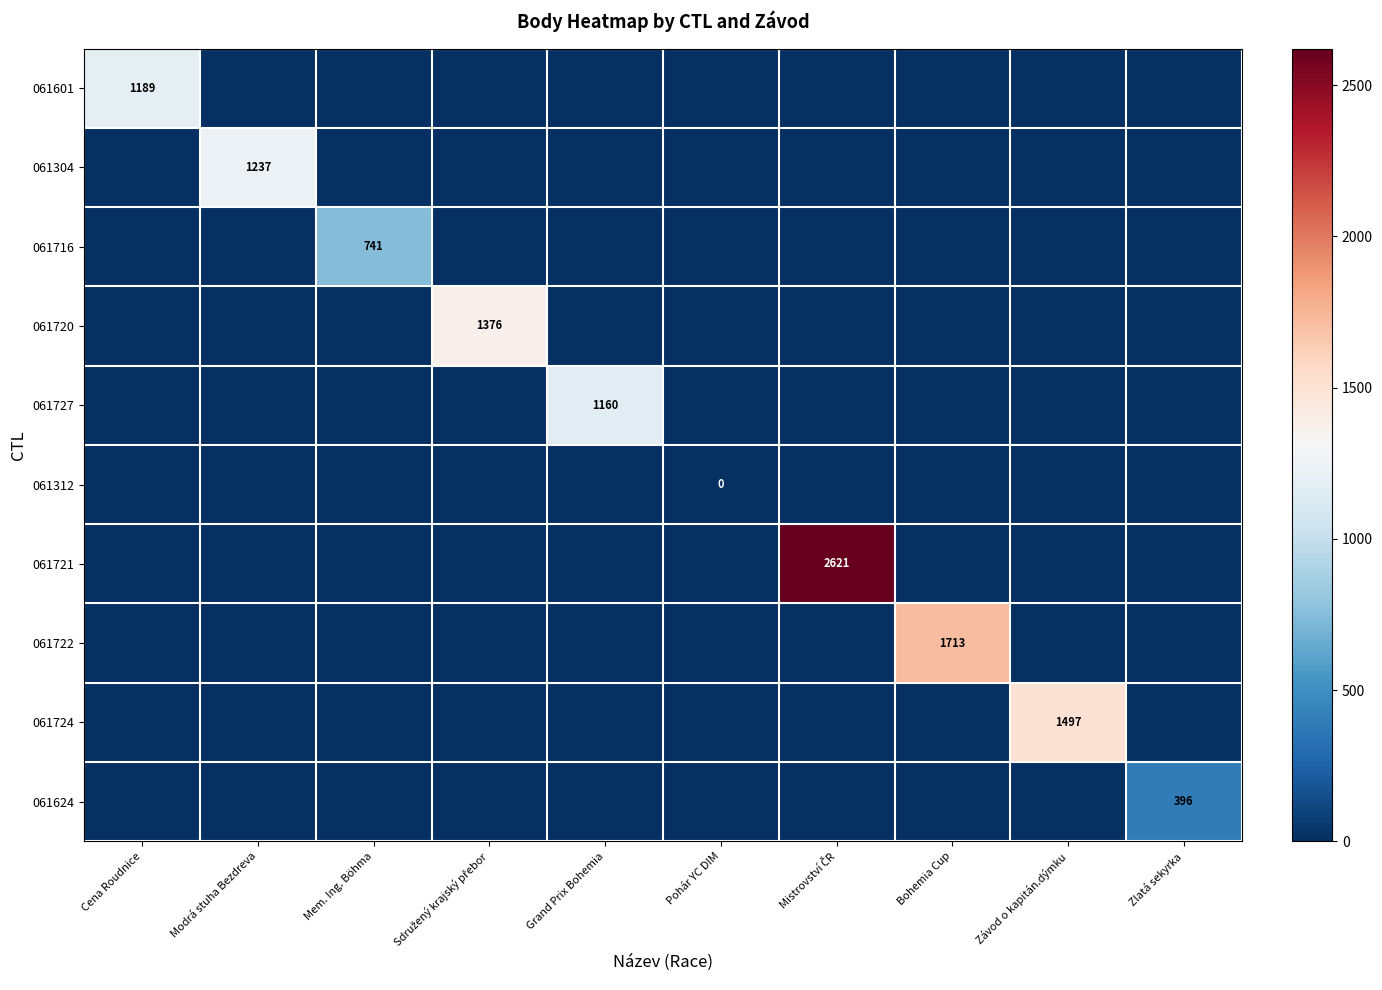

Is the value of 061720 at Modrá stuha Bezdreva greater than the value of 061727 at Modrá stuha Bezdreva?

No